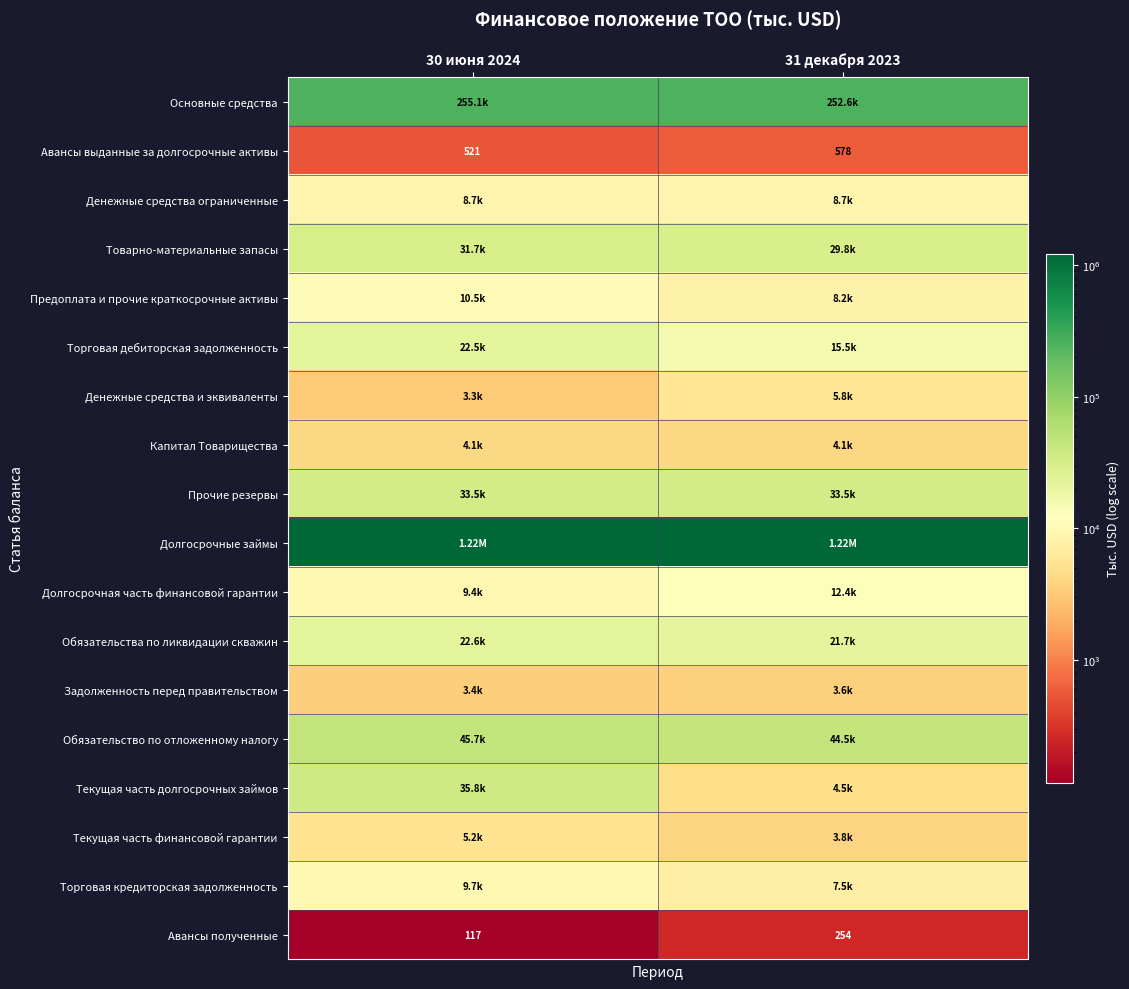

Which label corresponds to the largest value in the chart?

30 июня 2024